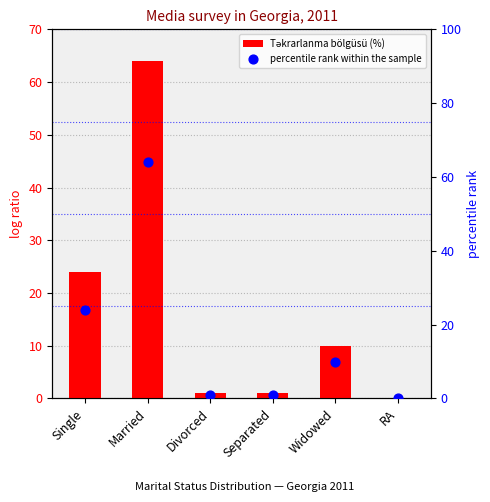

Which series reaches the maximum Y coordinate?

Təkrarlanma bölgüsü (%)